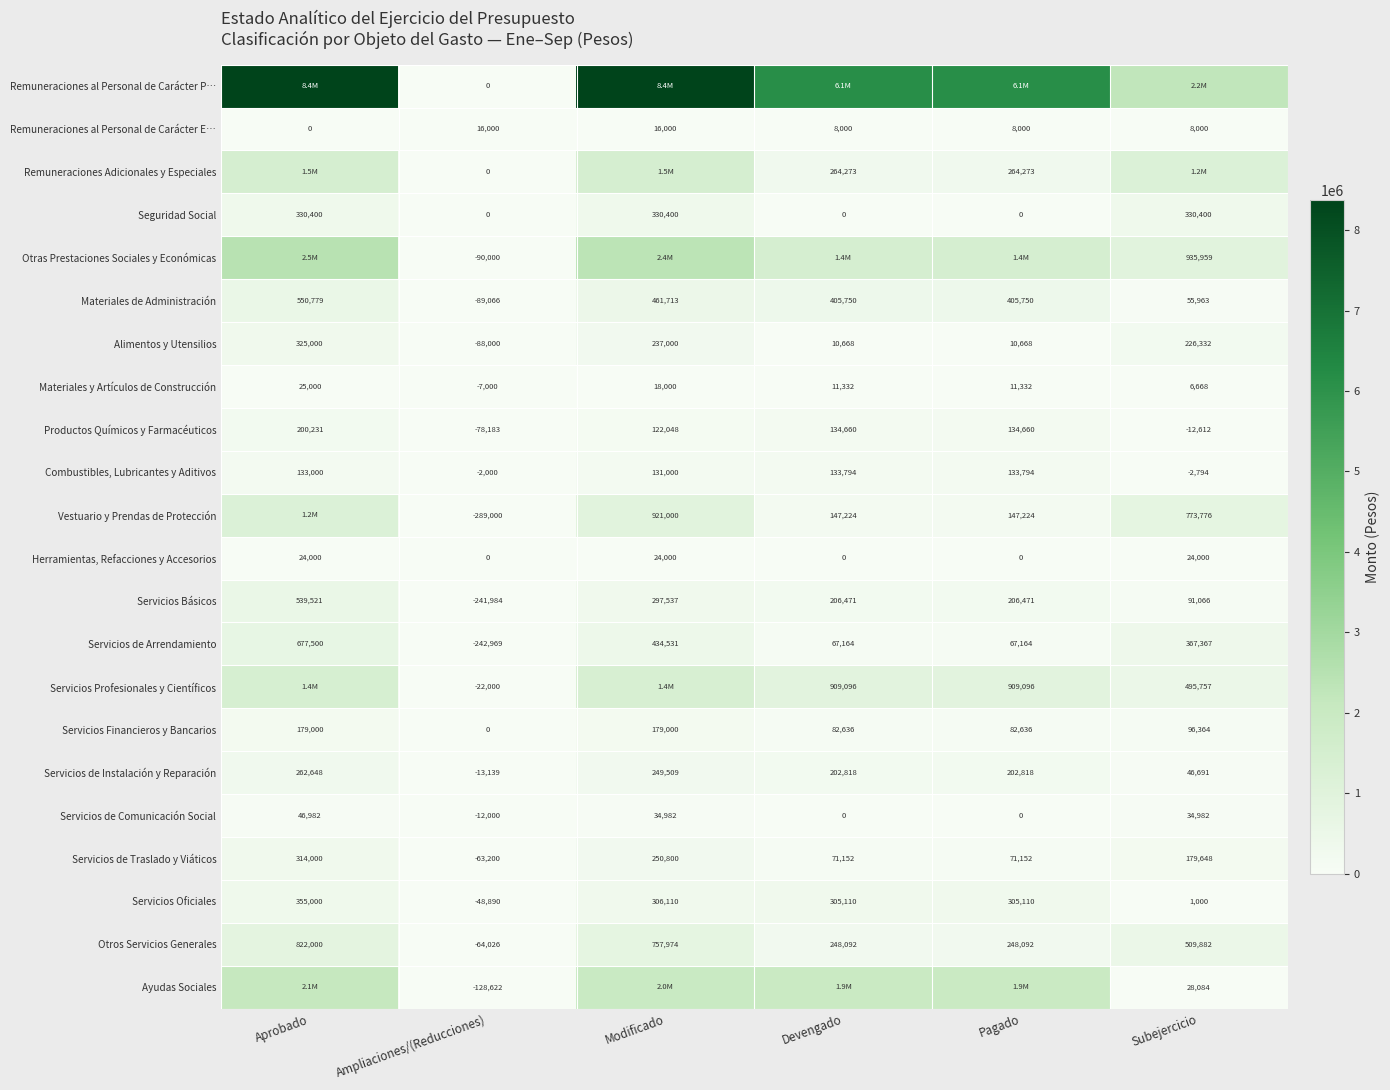

True or false: Materiales y Artículos de Construcción has a value of 11332 at Pagado.

True